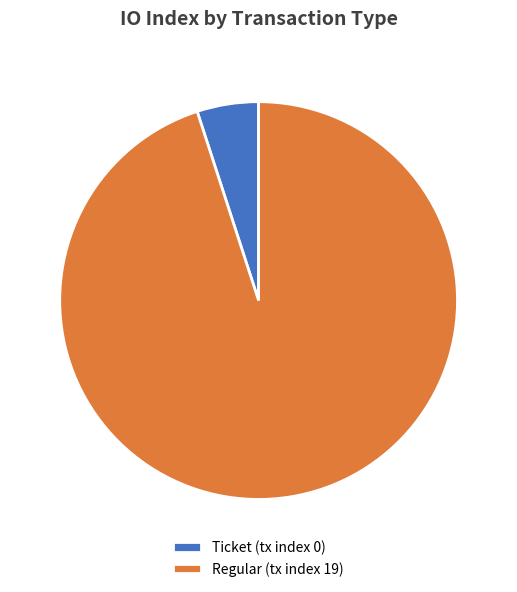

What is the majority slice?

Regular (tx index 19)